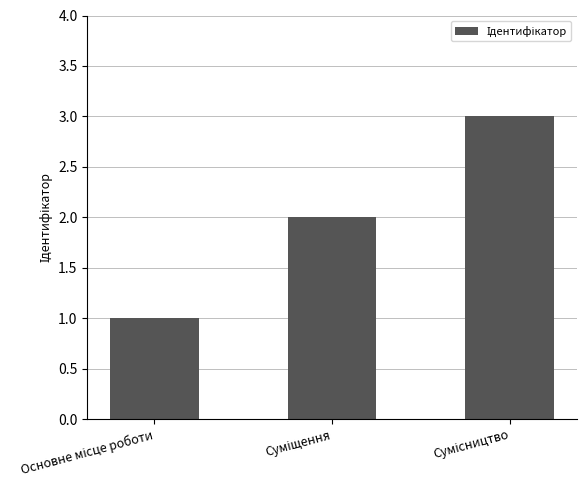

What is the maximum value shown in the chart?

3